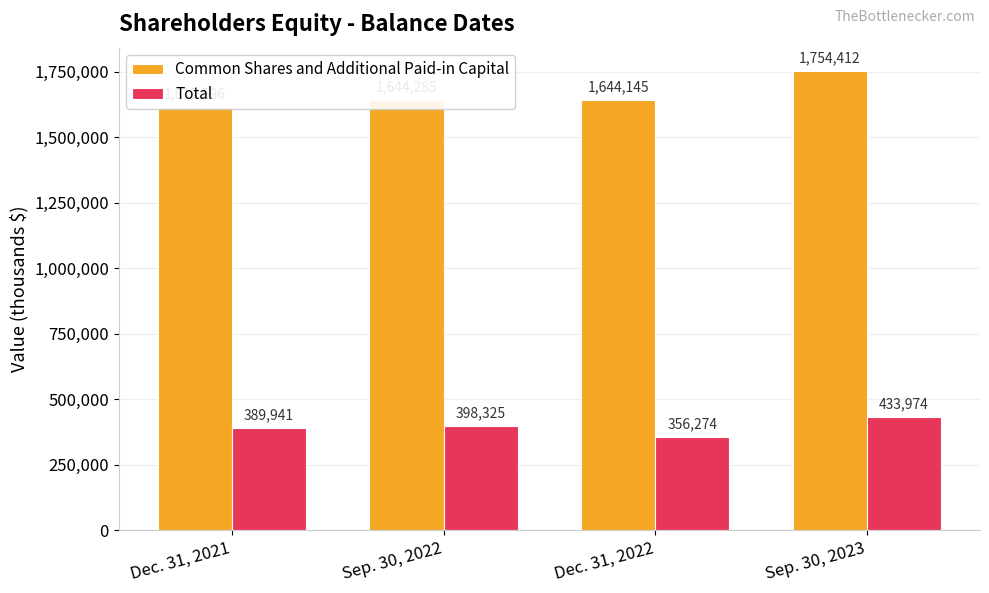

At how many categories does at least one series exceed 1132684?

4